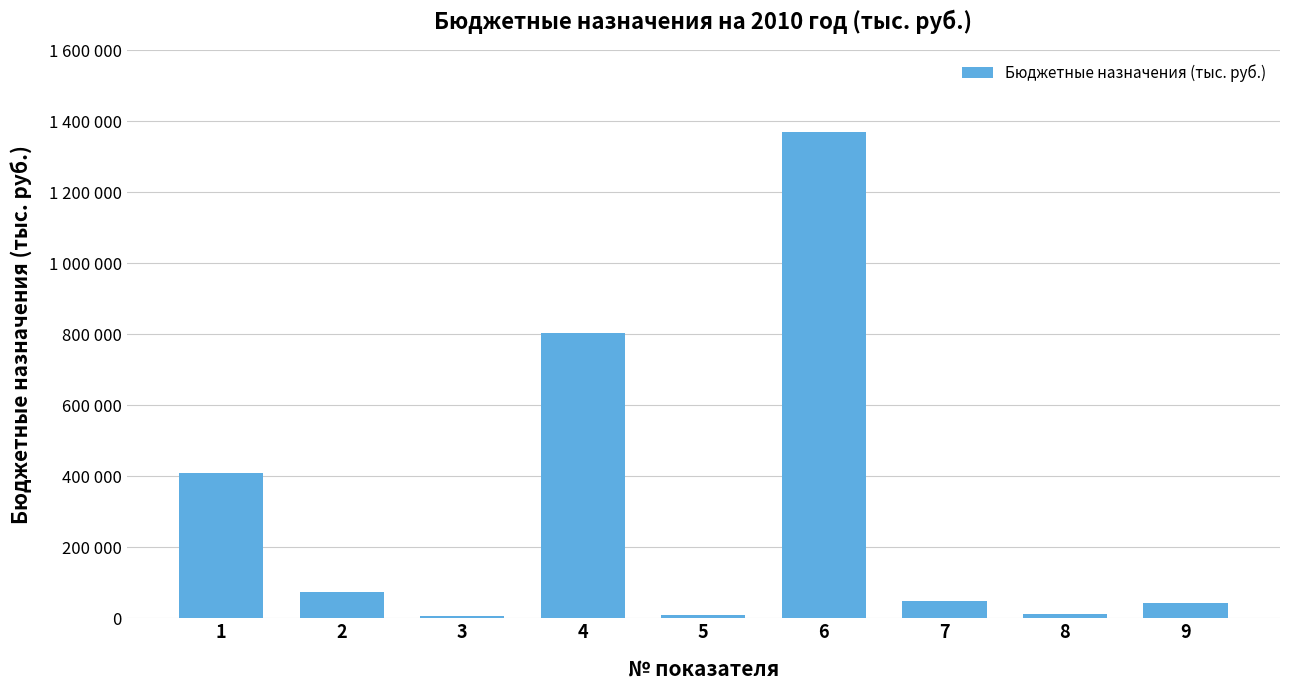

True or false: the data shows 409600.0 at 1.

True